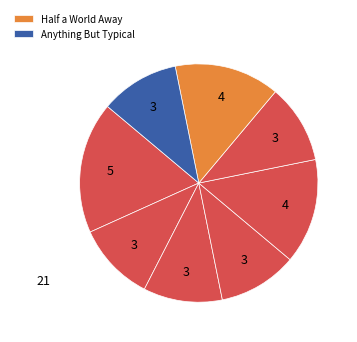

Count the number of slices in the pie.

8